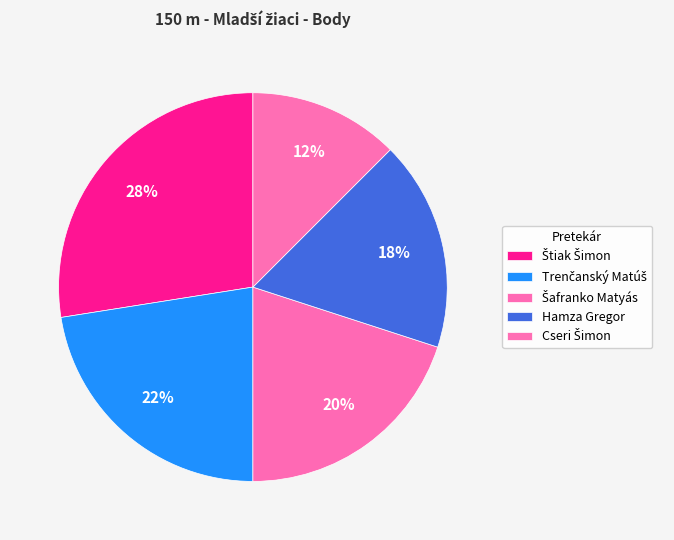

What percentage is the Štiak Šimon slice, to the nearest percent?

28%